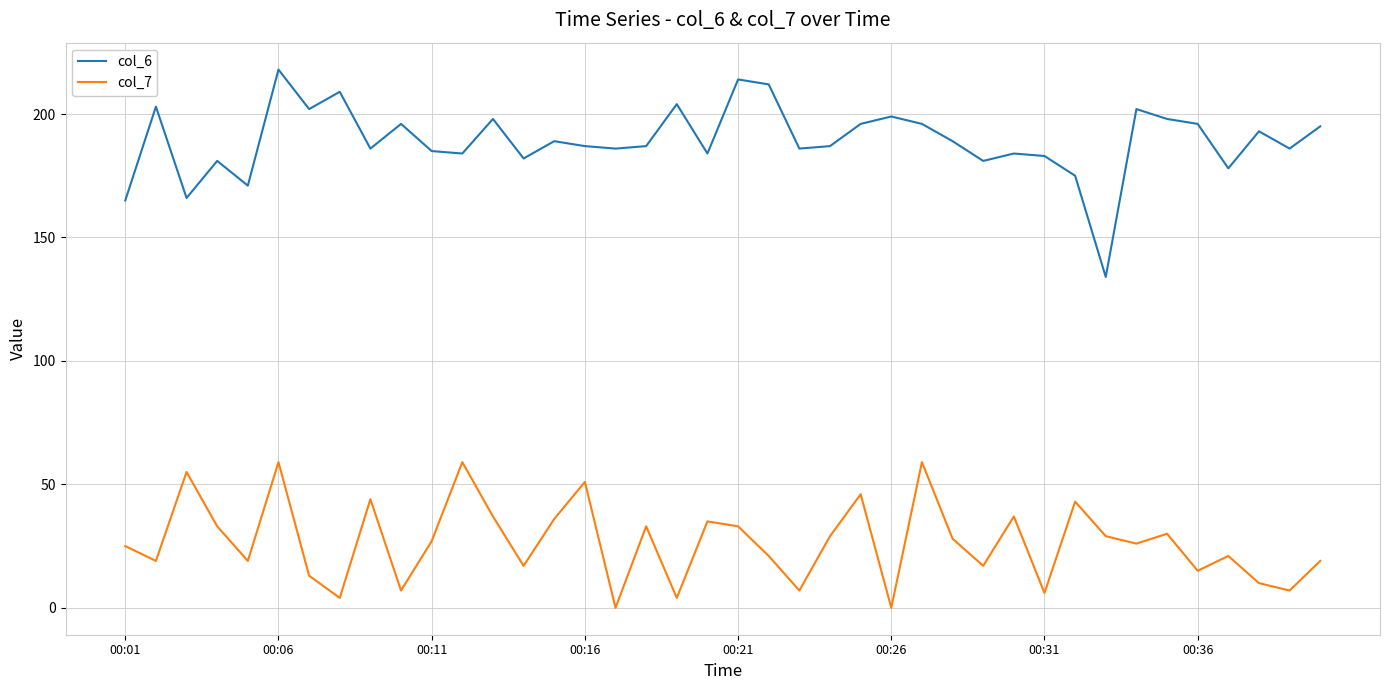

How many lines are shown in the chart?

2